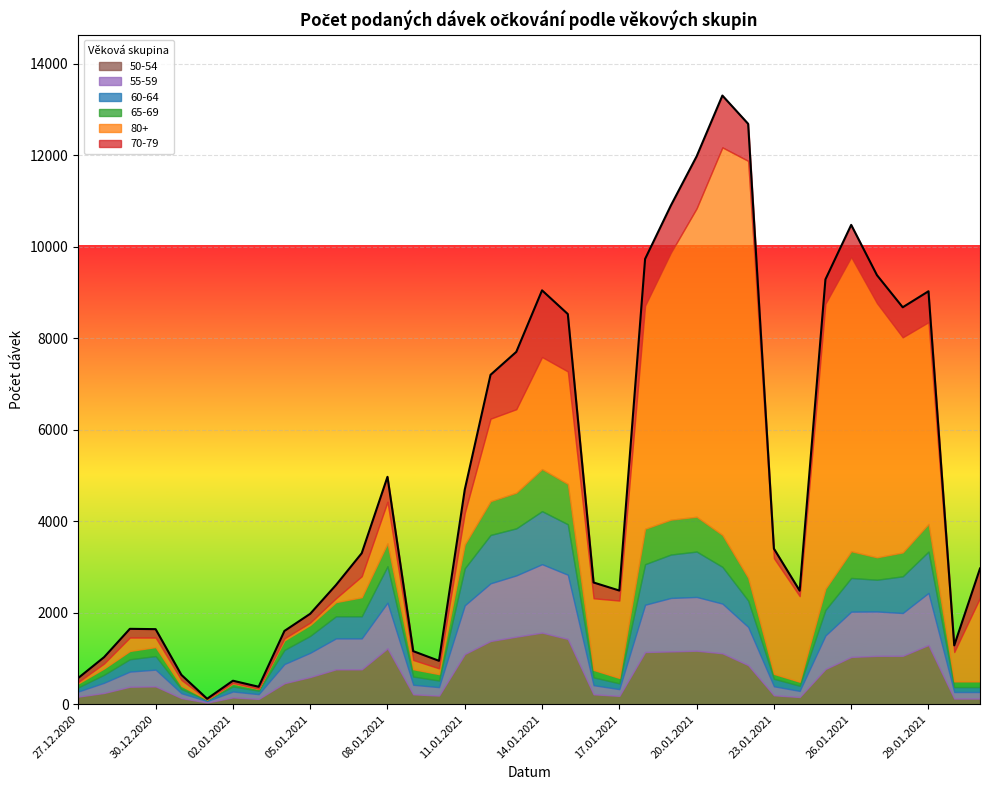

At which category is the sum across all series the highest?

21.01.2021